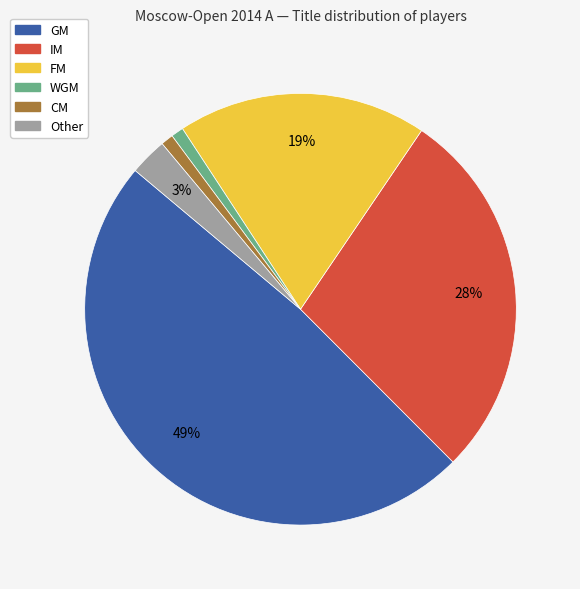

Does any single category account for the majority?

No